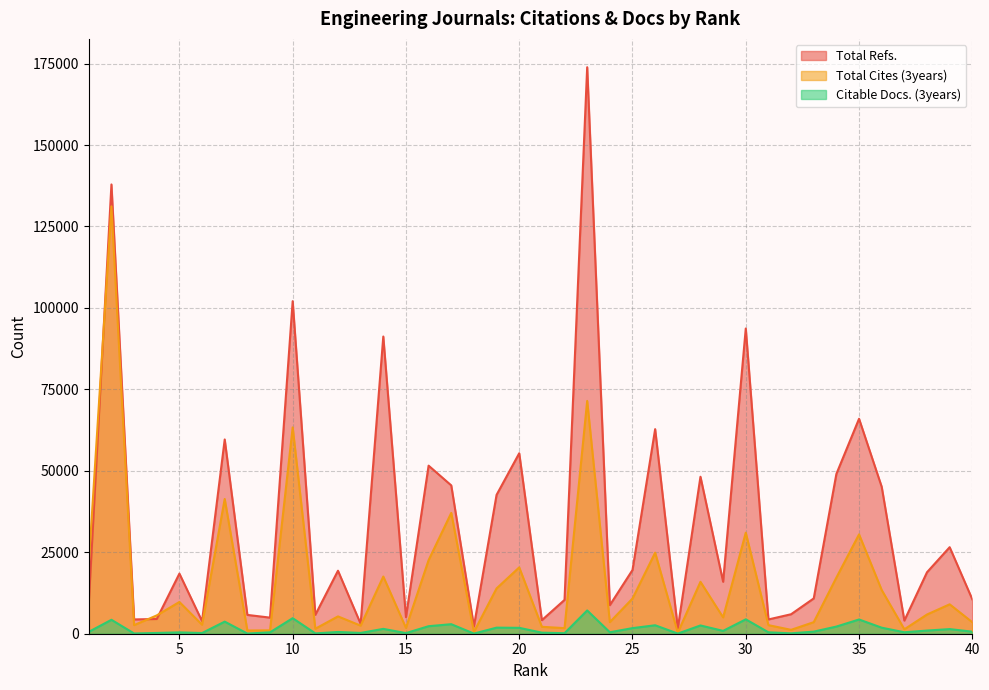

What is the average value of the Total Refs. series?

33824